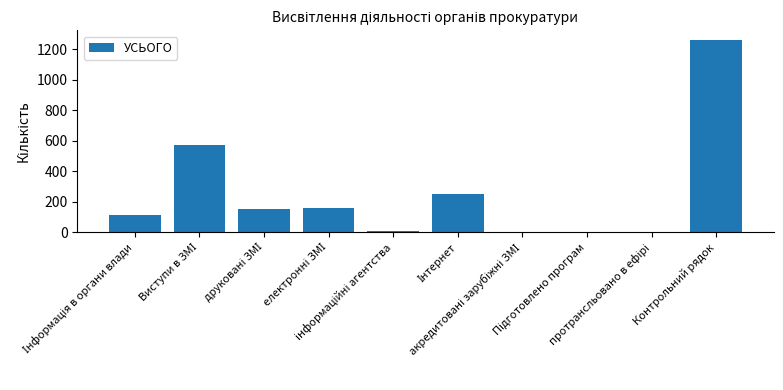

What is the sum of all values?

2522